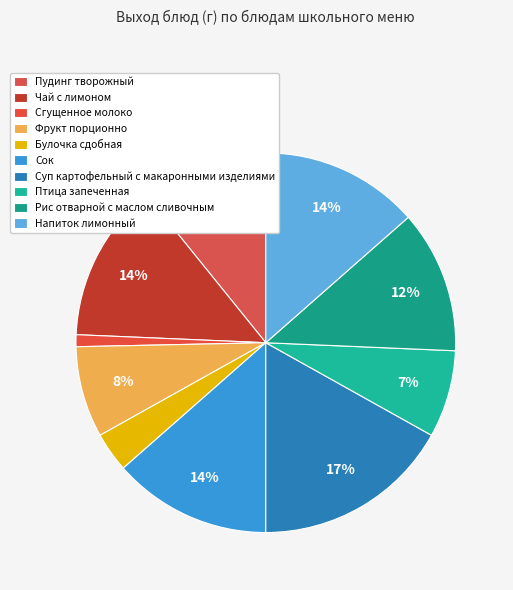

How many segments does this pie chart have?

10